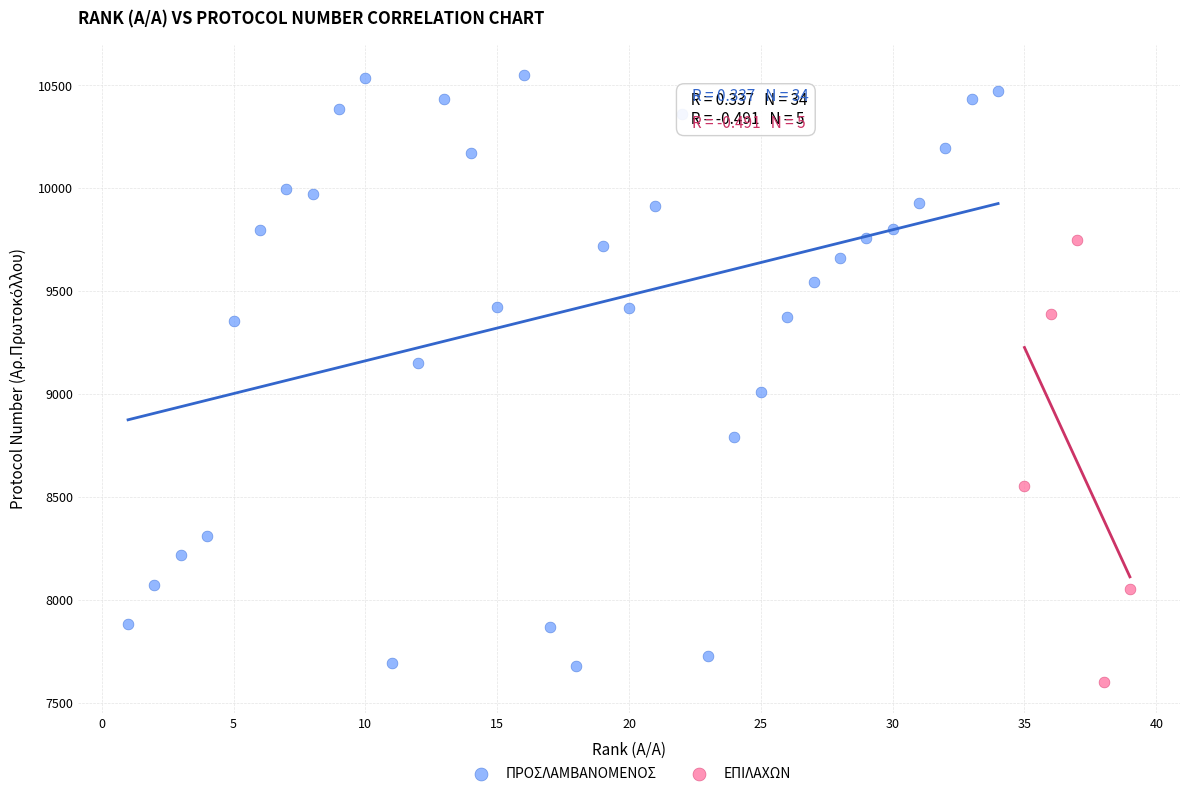

Which series has the largest Y range (max minus min)?

ΠΡΟΣΛΑΜΒΑΝΟΜΕΝΟΣ